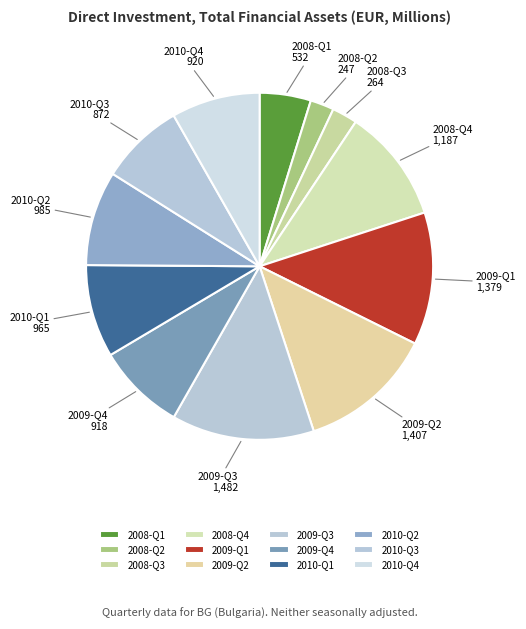

Does 2009-Q2 represent more than half of the total?

No